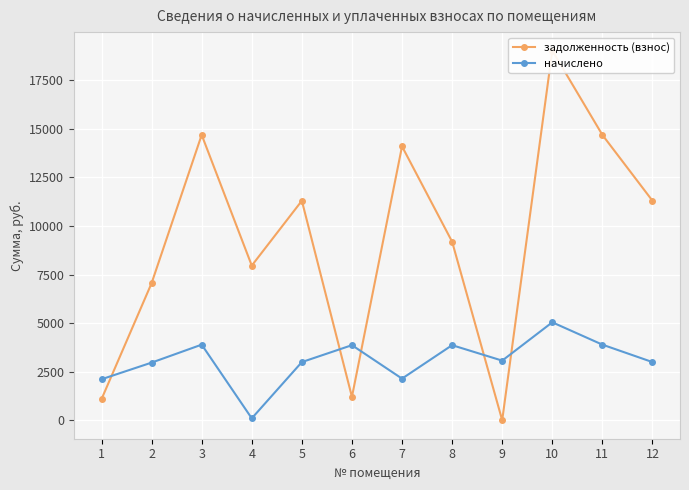

After their last crossing, which series has the higher values: начислено or задолженность (взнос)?

задолженность (взнос)